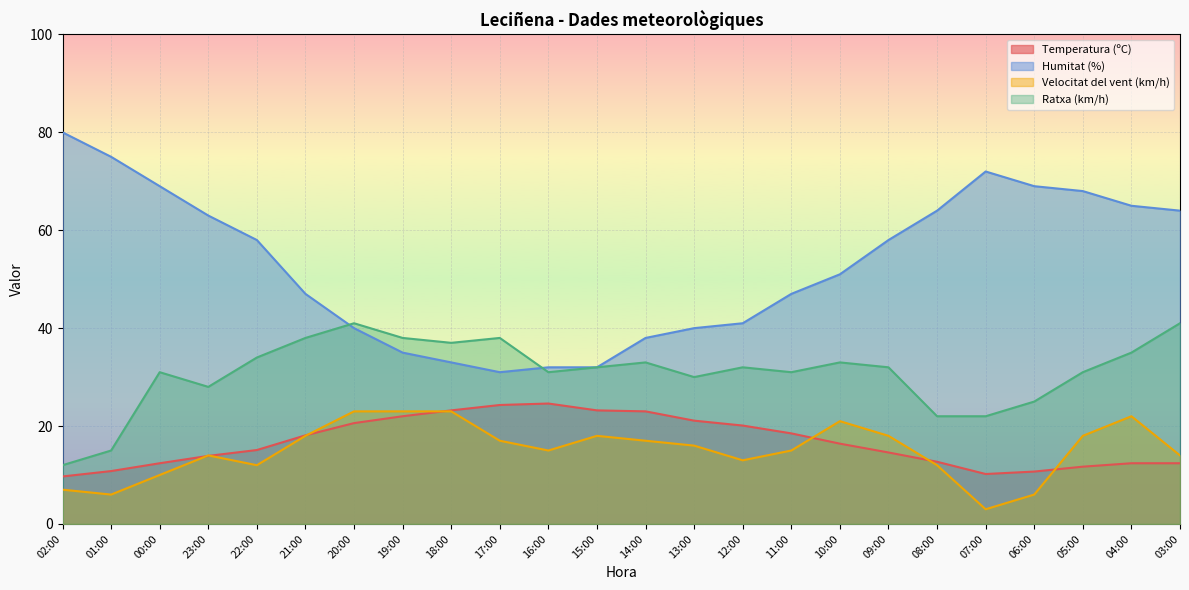

The Velocitat del vent (km/h) series shows 7.0 at 02:00. True or false?

True